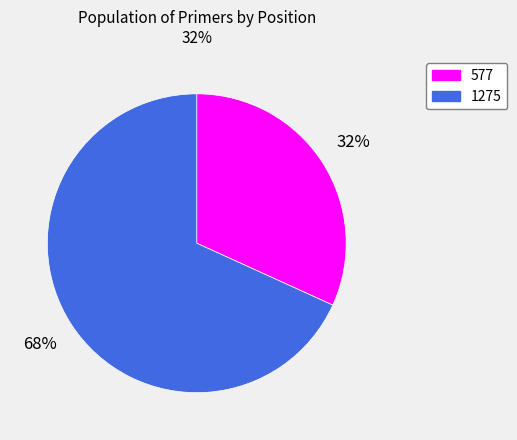

What percentage is the 1275 slice, to the nearest percent?

68%